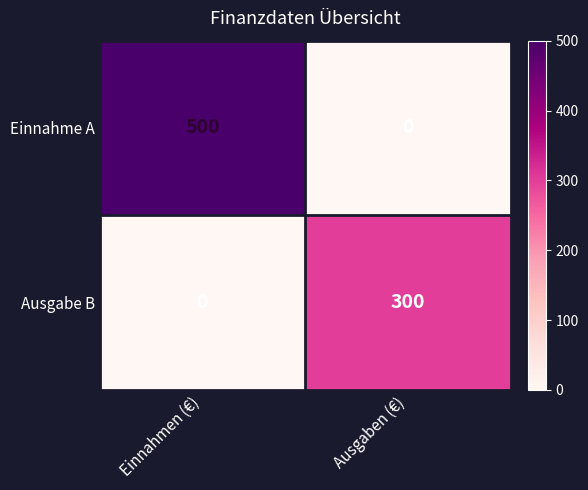

What is the difference between the maximum and minimum values in the row_1 series?

300